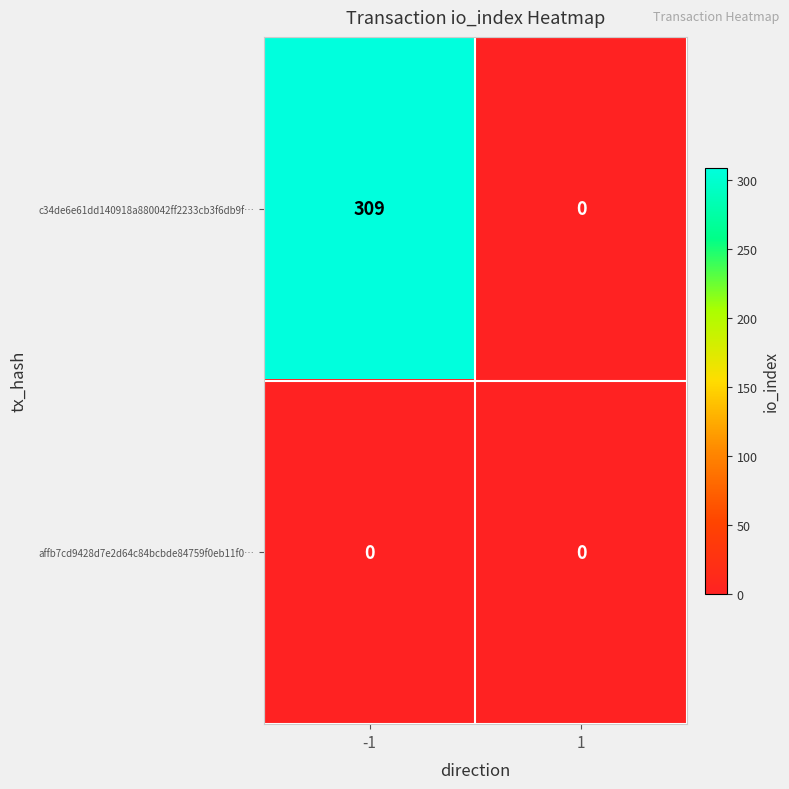

Rank the categories by c34de6e61dd140918a880042ff2233cb3f6db9f… value from lowest to highest.

1, -1